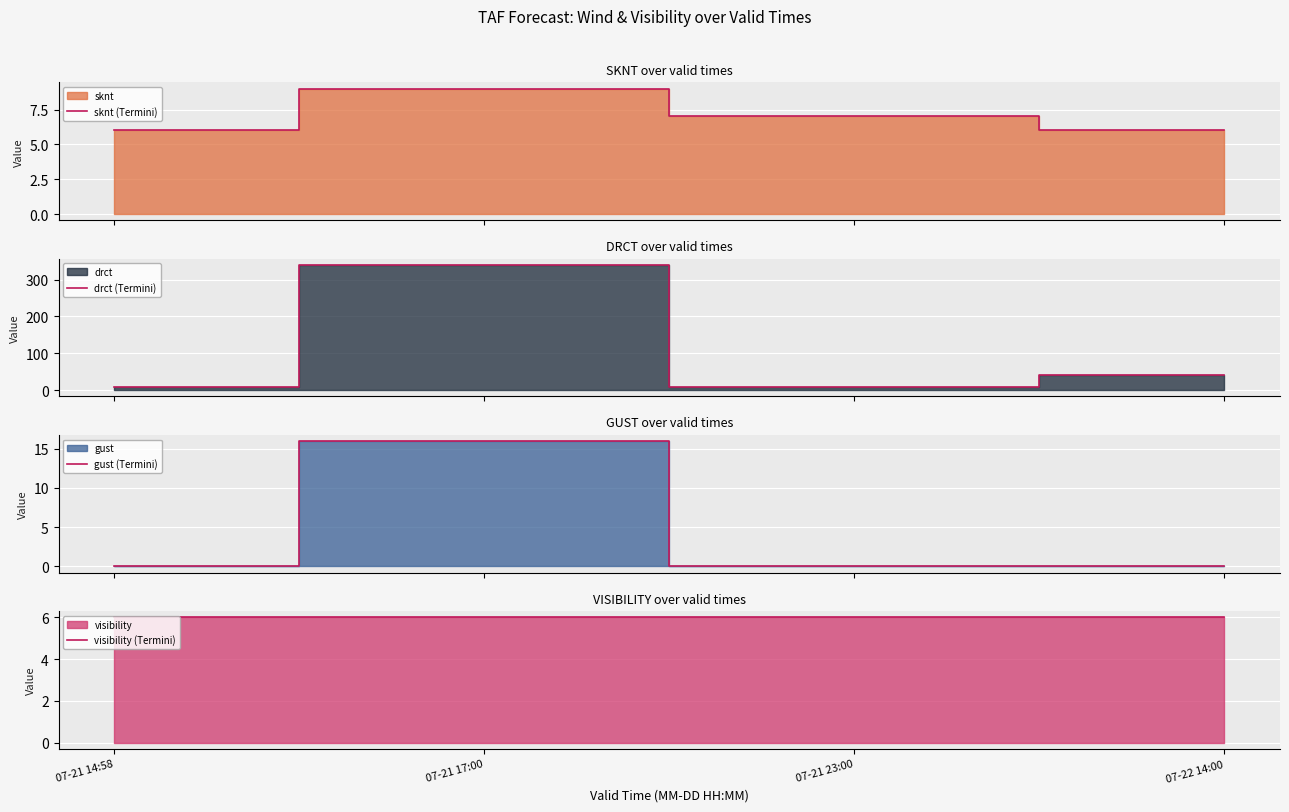

Is it true that gust (Termini) equals -5.5 at 07-21 14:58?

False